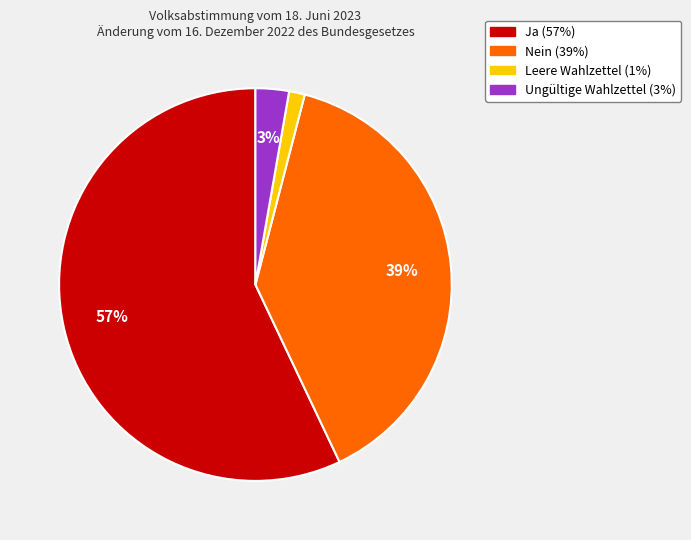

Which has a higher value, Ungültige Wahlzettel or Ja?

Ja